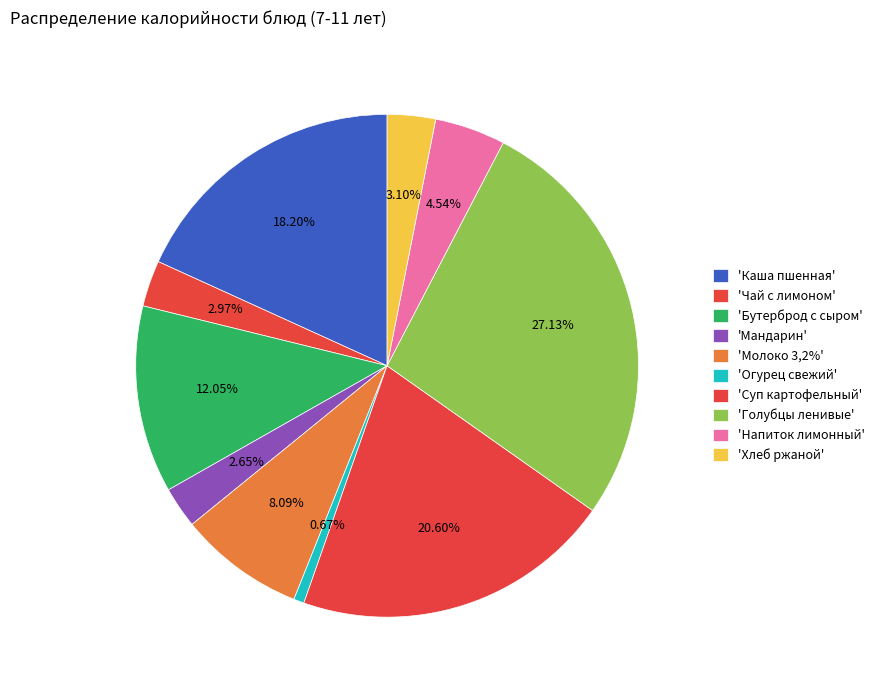

What is the smallest slice in the pie chart?

Огурец свежий